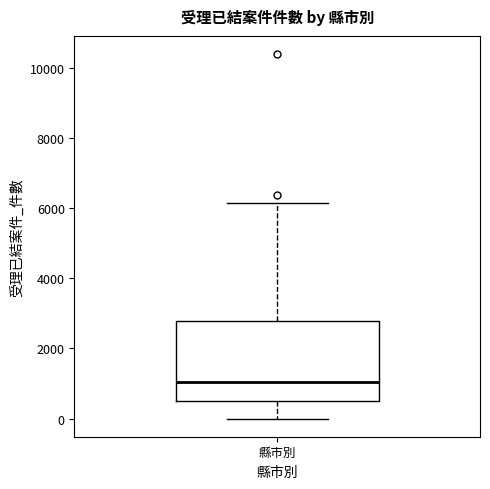

Transcribe this box plot: give where the median line is, the range the box spans, and where the two whiskers end, as read against the y-axis. The values are not printed on the chart, so give them approximately, as read against the axis.

median 1000, box 600 to 2800, whiskers 0 to 6200